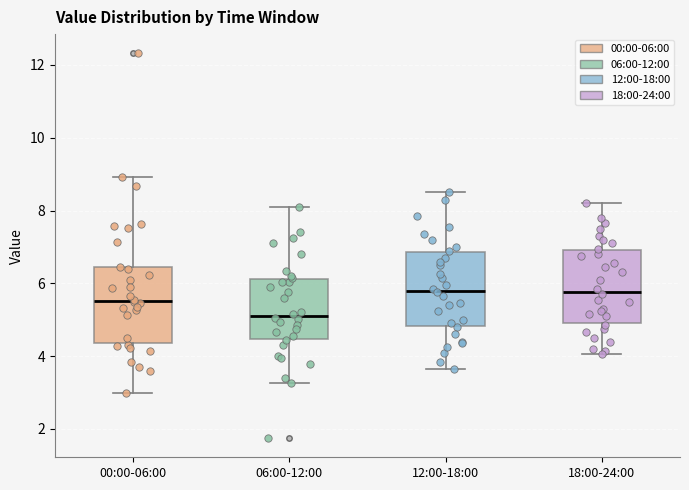

Reading left to right, transcribe this box plot: for each box, give where its median line is, the range the box spans, and where its two whiskers end, as read against the y-axis. The values are not printed on the chart, so give them approximately, as read against the axis.

00:00-06:00: median 5.6, box 4.4 to 6.4, whiskers 3.0 to 9.0
06:00-12:00: median 5.2, box 4.4 to 6.2, whiskers 3.2 to 8.2
12:00-18:00: median 5.8, box 4.8 to 6.8, whiskers 3.6 to 8.6
18:00-24:00: median 5.8, box 5.0 to 7.0, whiskers 4.0 to 8.2